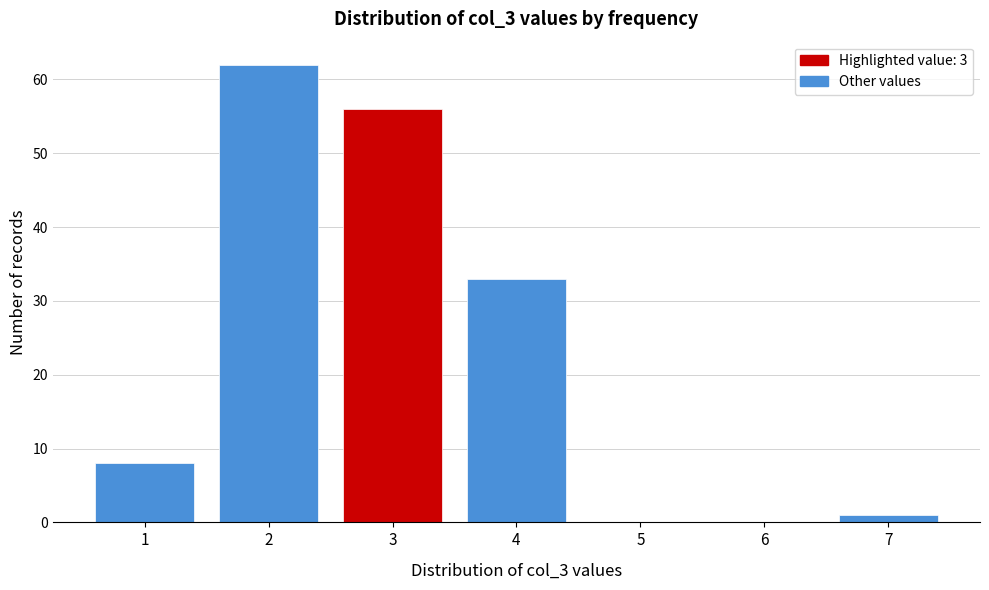

Reading right to left, what are all the values shown in this chart?

7=1	6=0	5=0	4=33	3=56	2=62	1=8